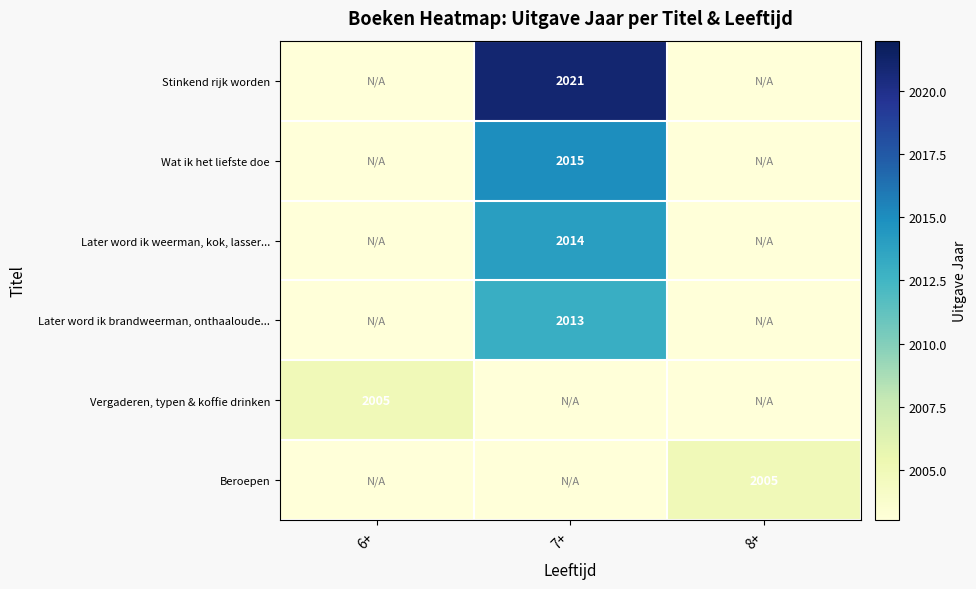

True or false: Later word ik weerman, kok, lasser... has a value of 1290 at 7+.

False